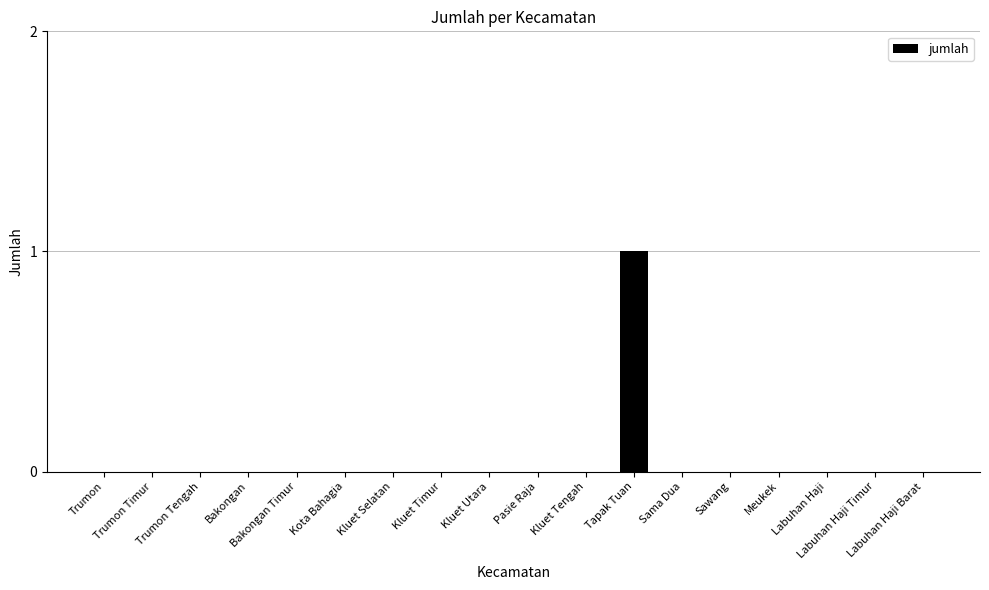

Count the number of categories in the chart.

18